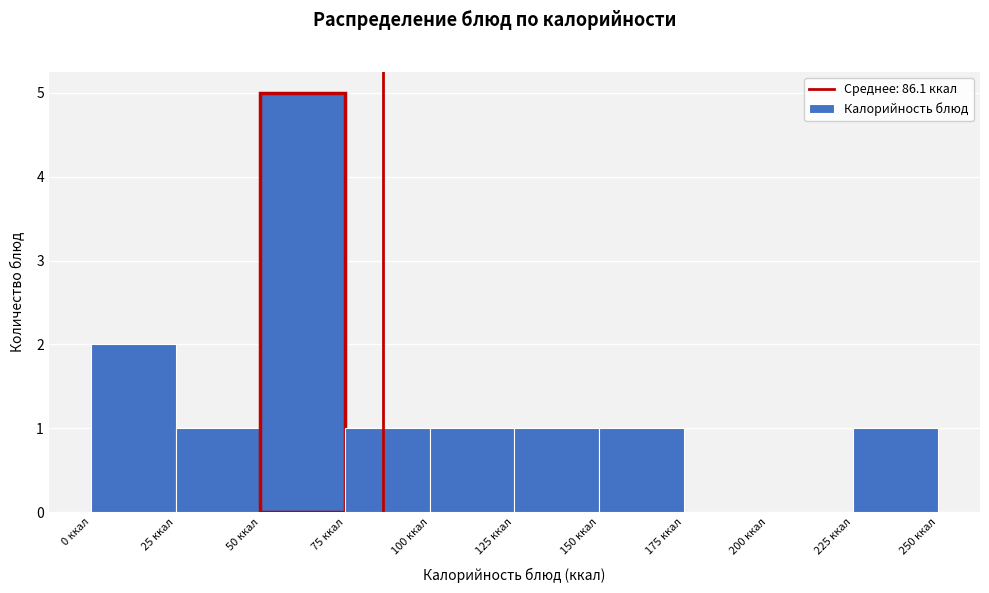

Which range on the x-axis has the tallest bar?

50 to 75